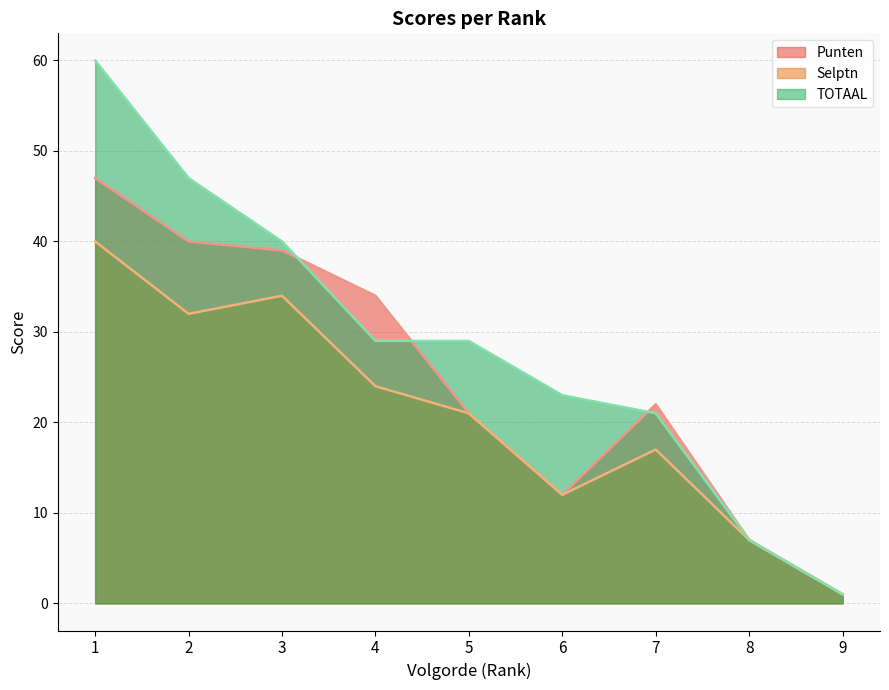

The value of TOTAAL at 9 is 1. True or false?

False